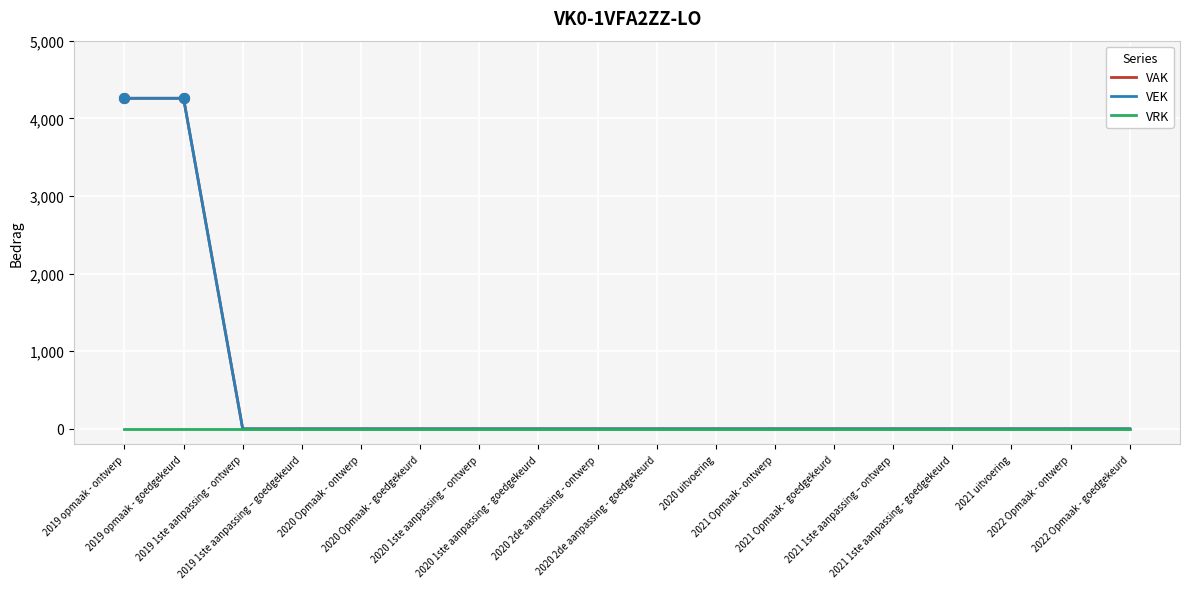

Which series has the largest total across all categories?

VAK